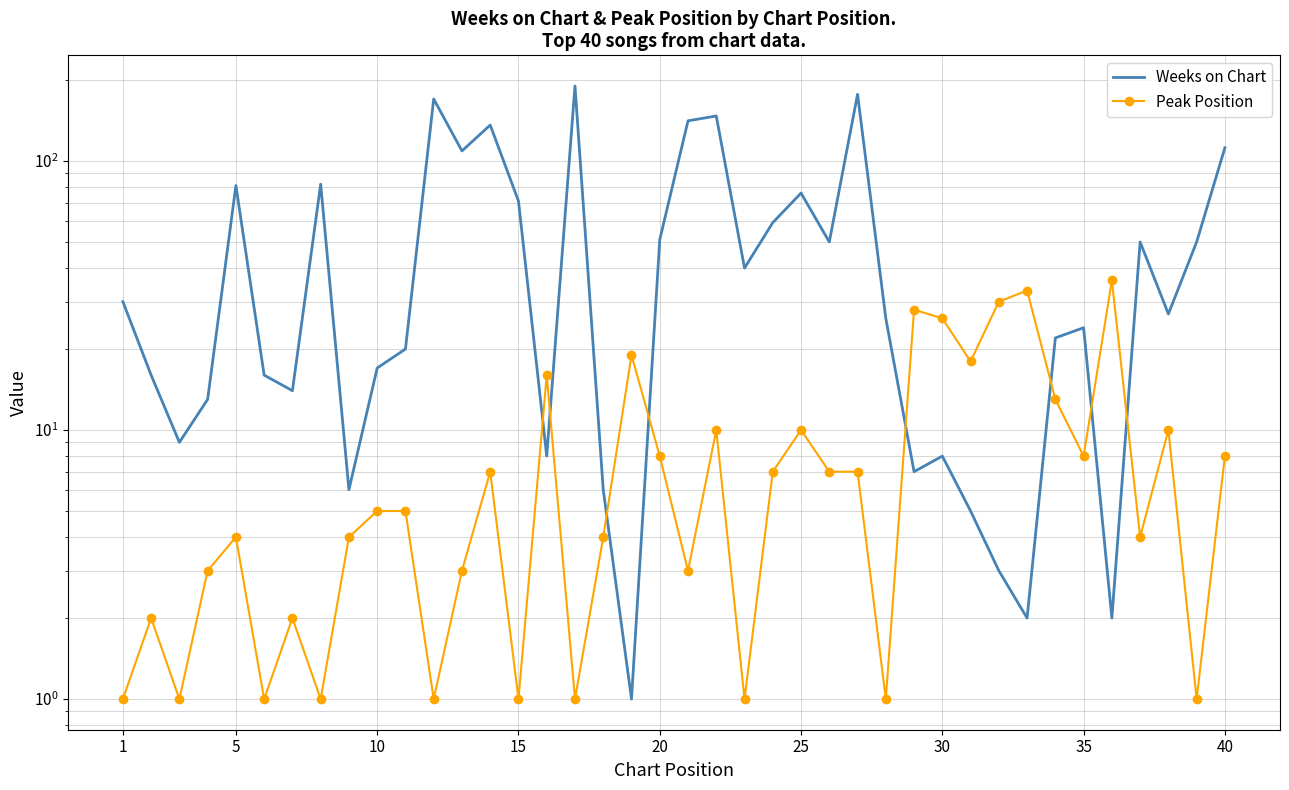

True or false: Weeks on Chart and Peak Position cross at least once.

True